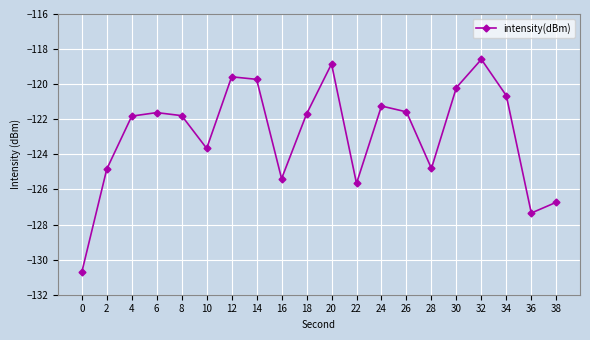

What is the difference between the maximum and minimum values?

12.1